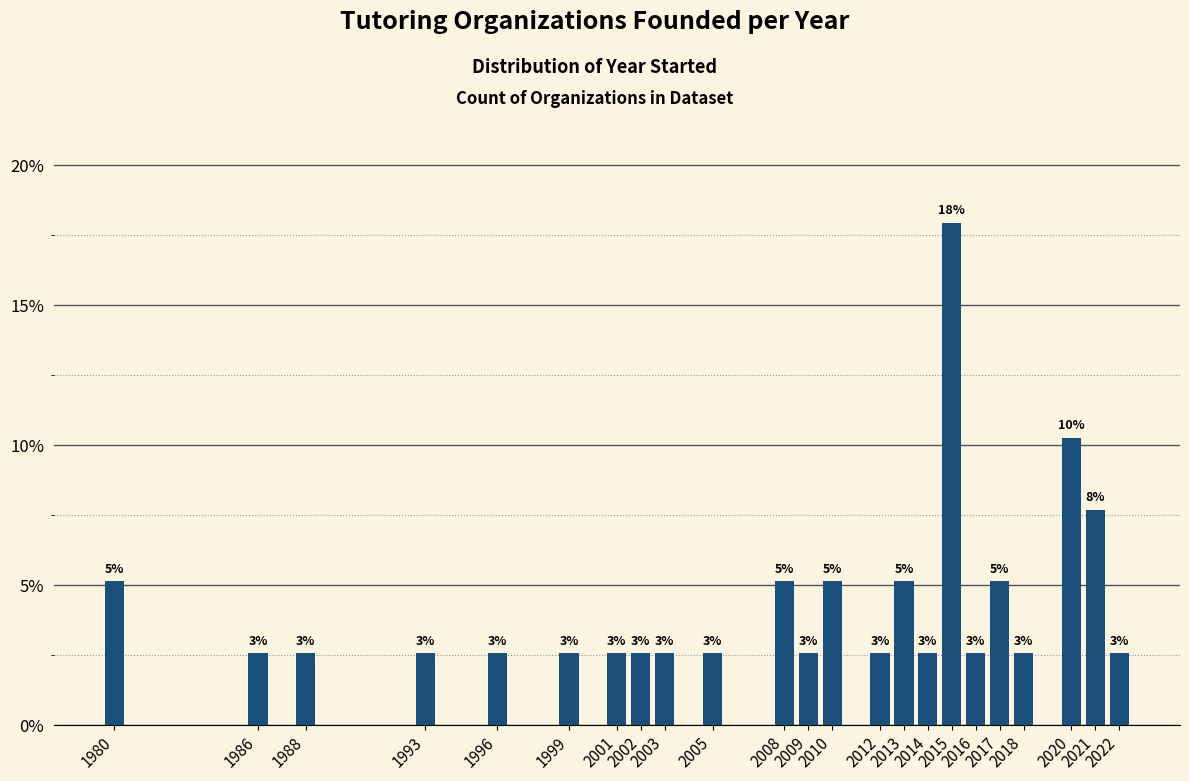

What is the difference between the values at 2003 and 2020?

7.7